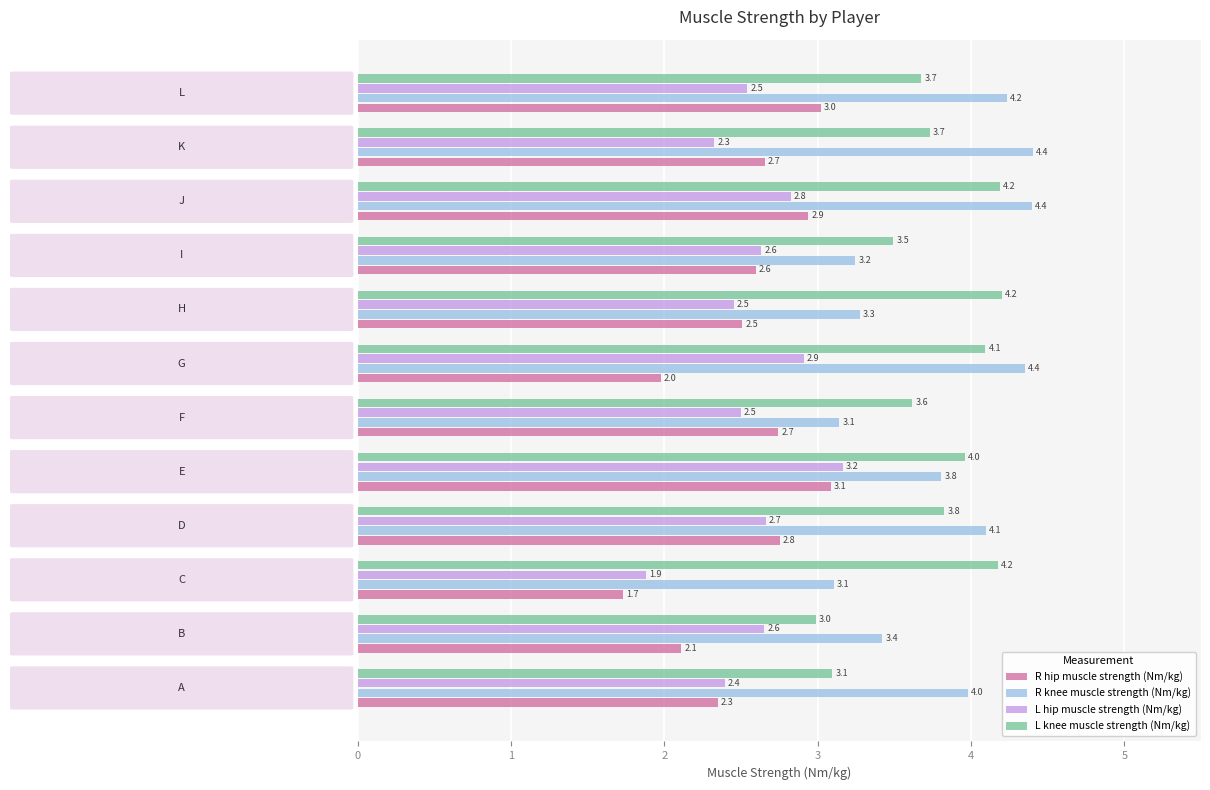

What is the minimum value for L hip muscle strength (Nm/kg)?

1.9